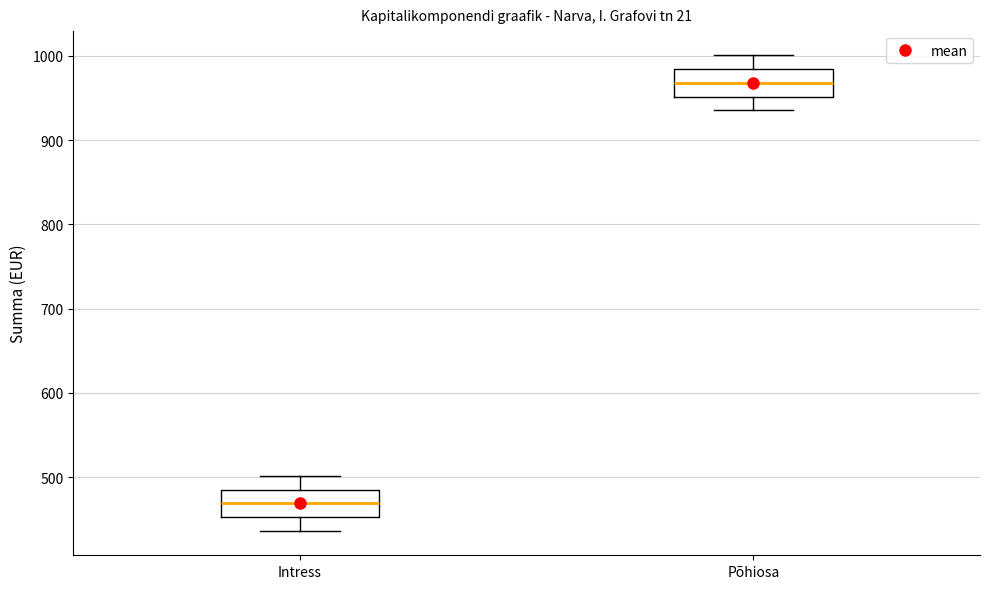

Reading left to right, read every box against the y-axis: the position of its median line, the range the box covers, and the ends of its whiskers. The values are not printed on the chart, so give them approximately, as read against the axis.

Intress: median 470, box 450 to 490, whiskers 440 to 500
Põhiosa: median 970, box 950 to 980, whiskers 940 to 1000